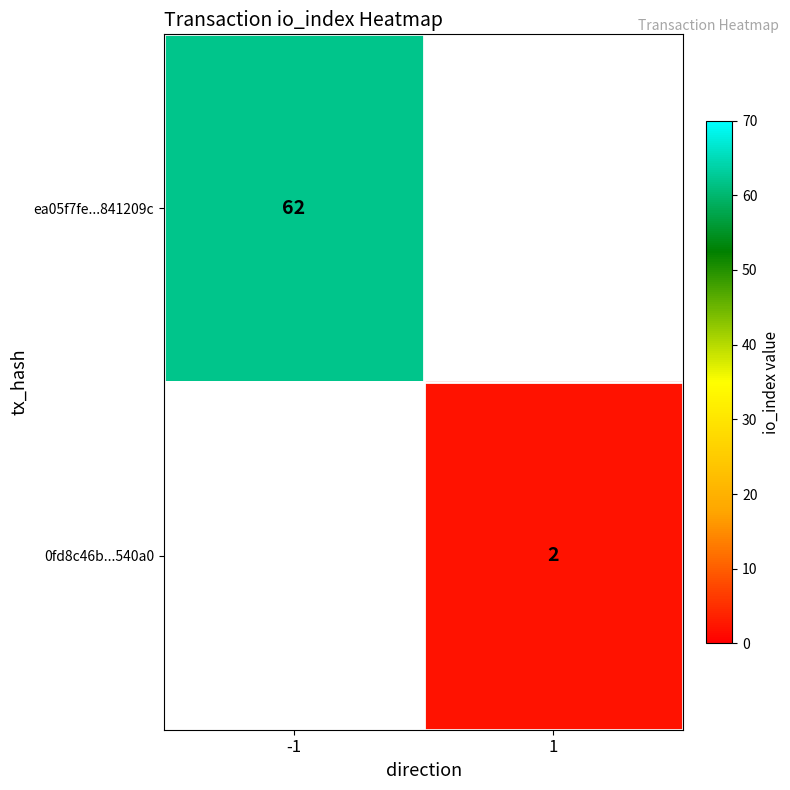

The value of ea05f7fe...841209c at -1 is 109.8. True or false?

False